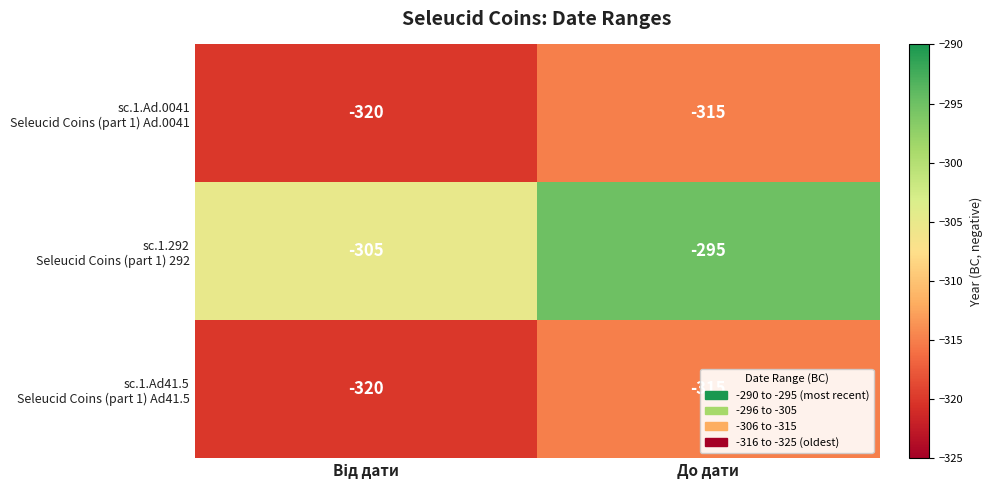

What is the difference between the highest and lowest values at До дати?

20